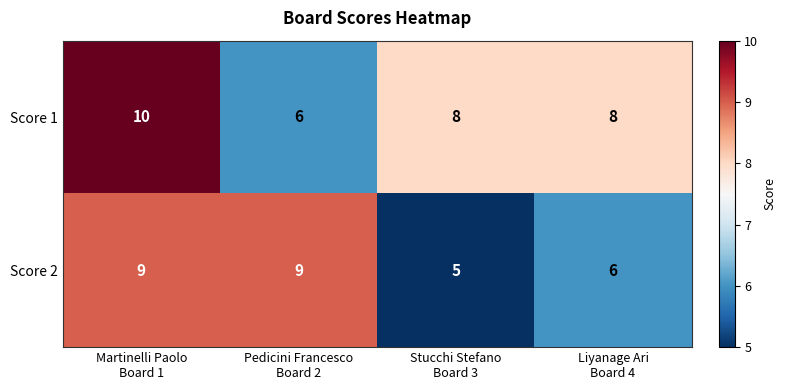

Rank the series at Stucchi Stefano
Board 3 from lowest to highest value.

Score 2, Score 1